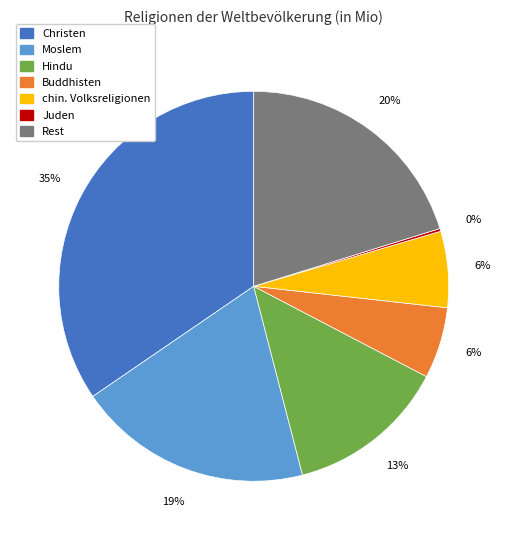

The Christen slice represents 44% of the pie. True or false?

False